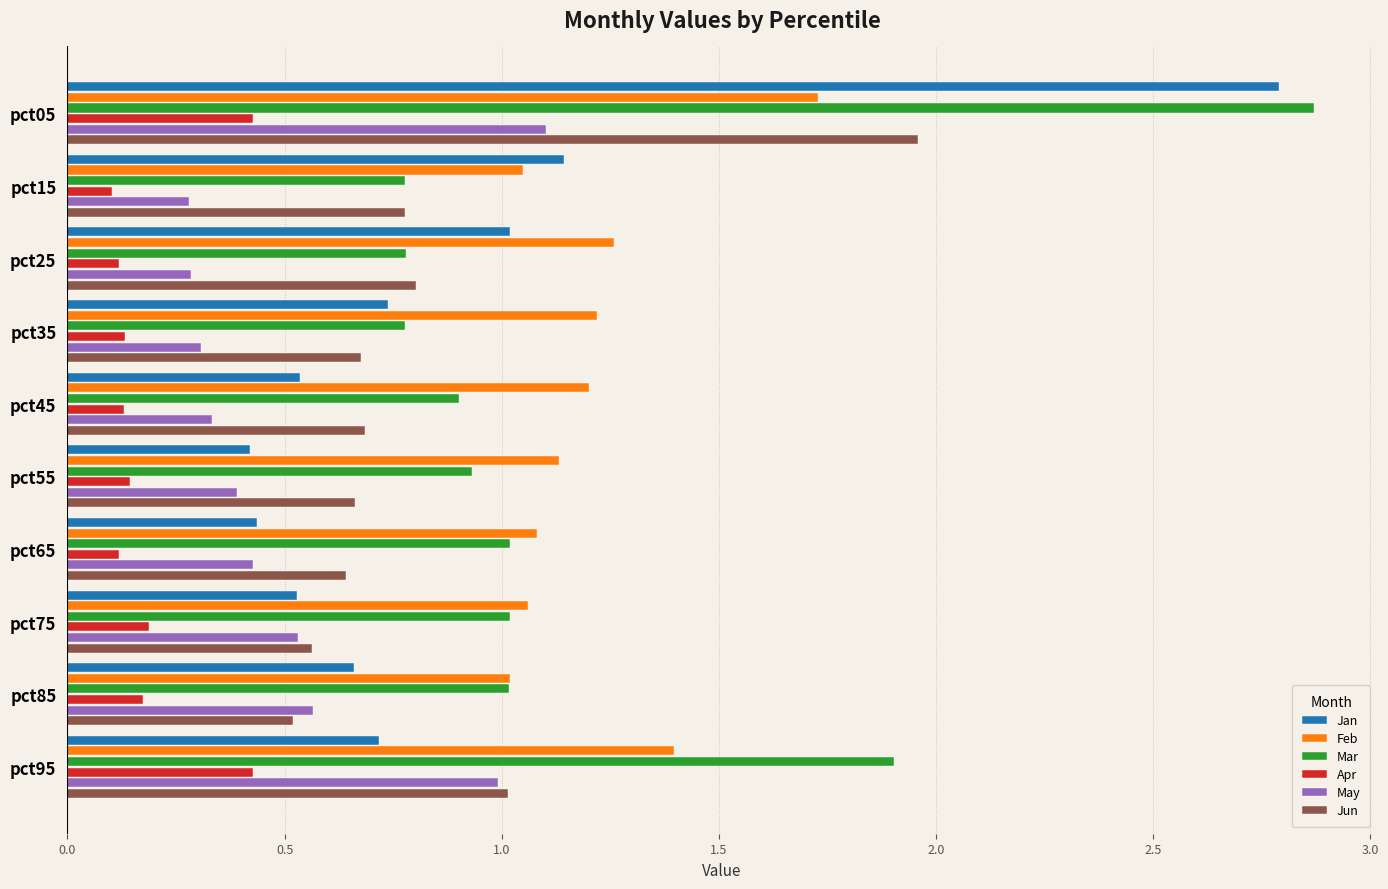

At which label does Jun reach its peak?

pct05